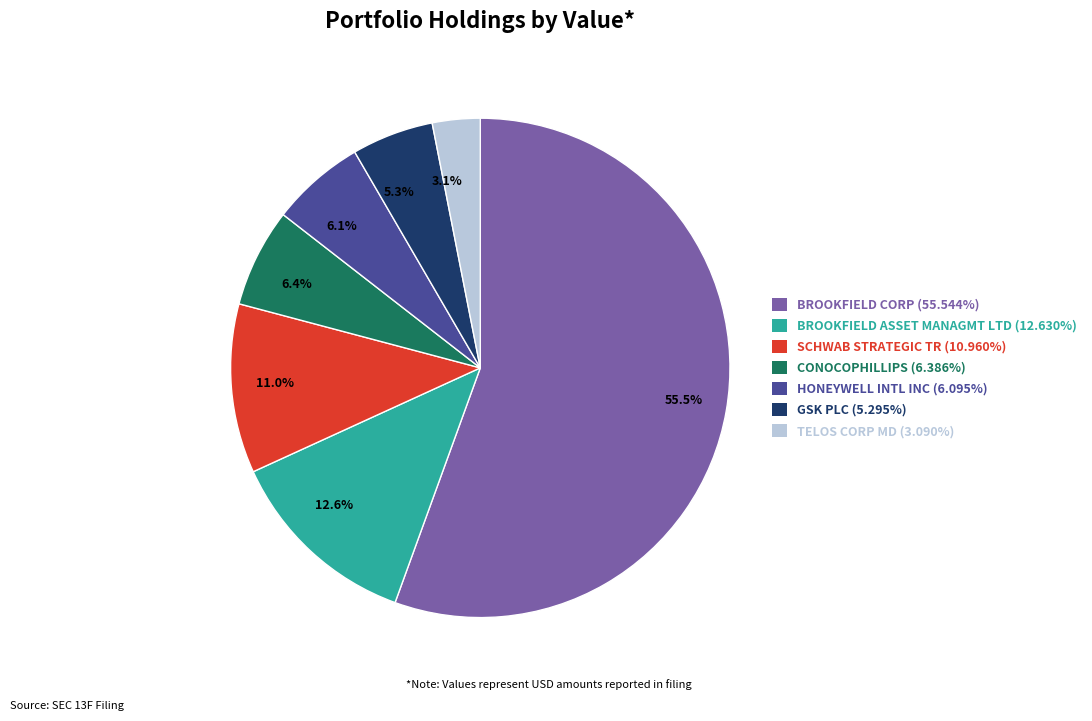

The SCHWAB STRATEGIC TR slice represents 20% of the pie. True or false?

False